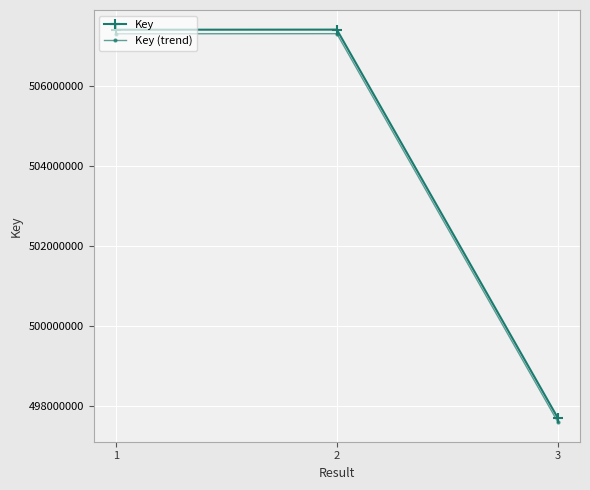

Is the value of Key at 3 greater than the value of Key (trend) at 1?

No